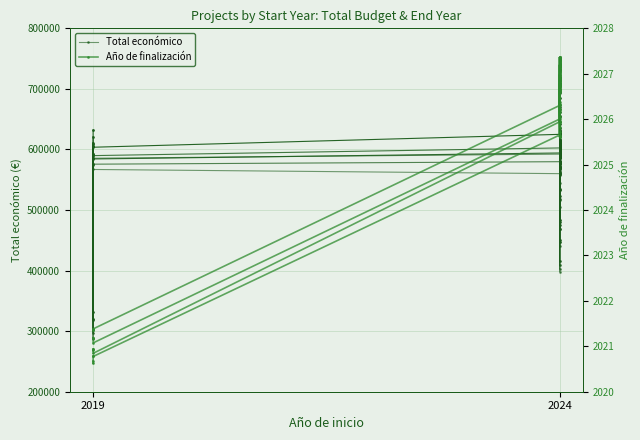

What is the average value of the Total económico series?

558842.6